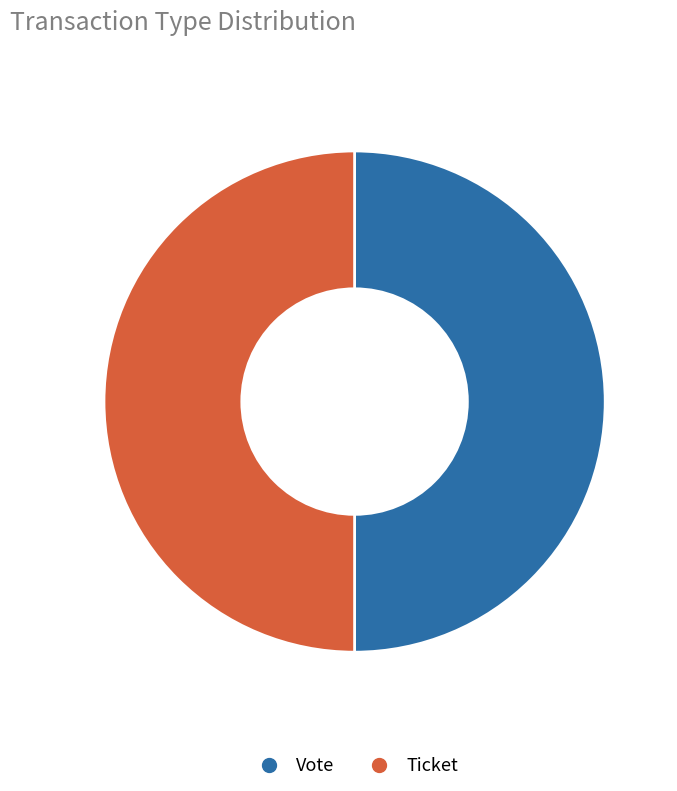

True or false: Vote accounts for 44% of the total.

False